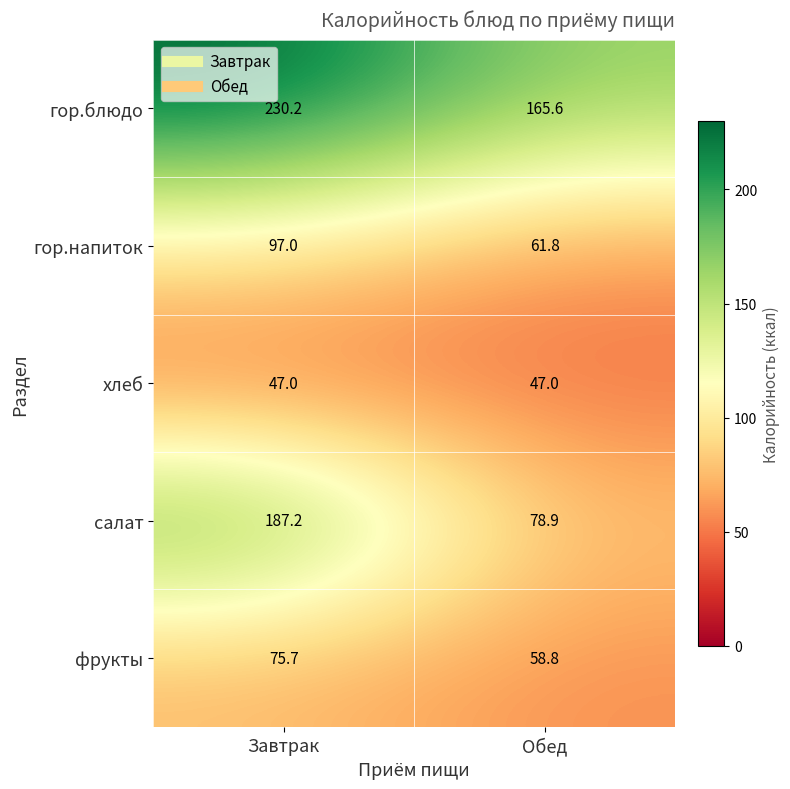

Which series has the largest range (max minus min)?

салат